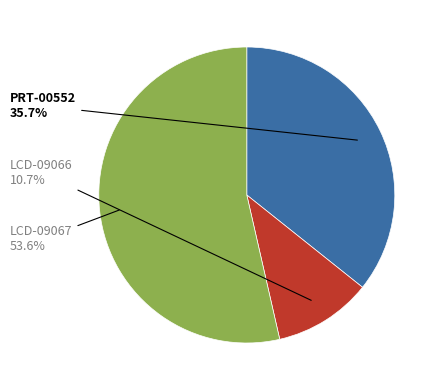

Is there any slice that represents more than half of the pie?

Yes